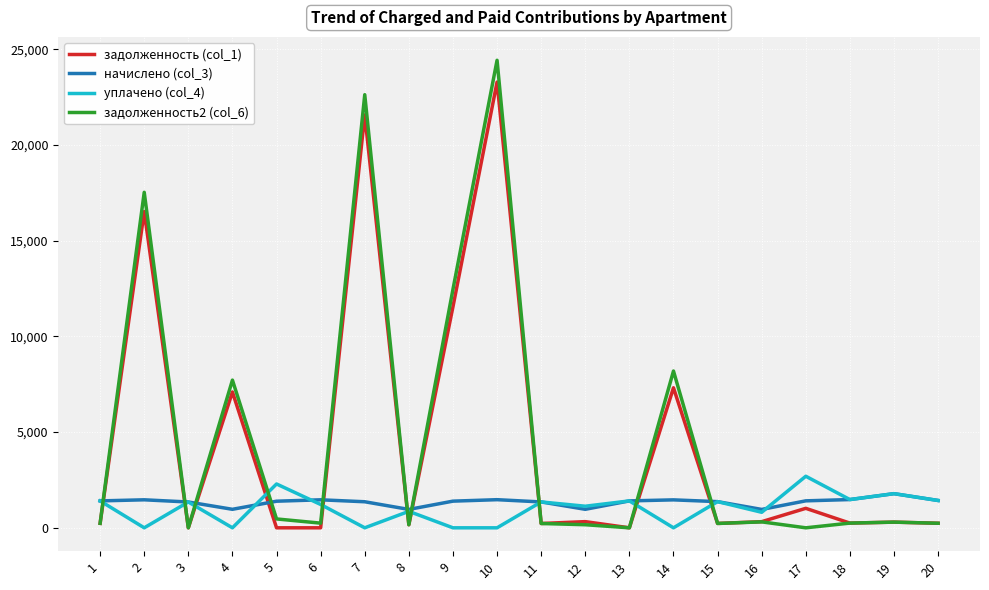

What is the highest value of the начислено (col_3) series?

1784.0